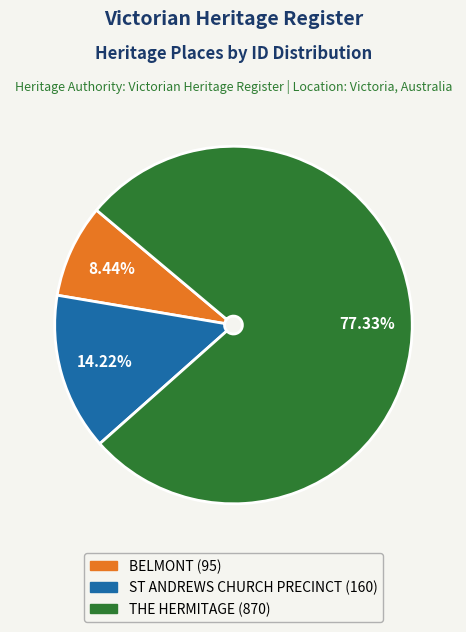

How many segments does this pie chart have?

3